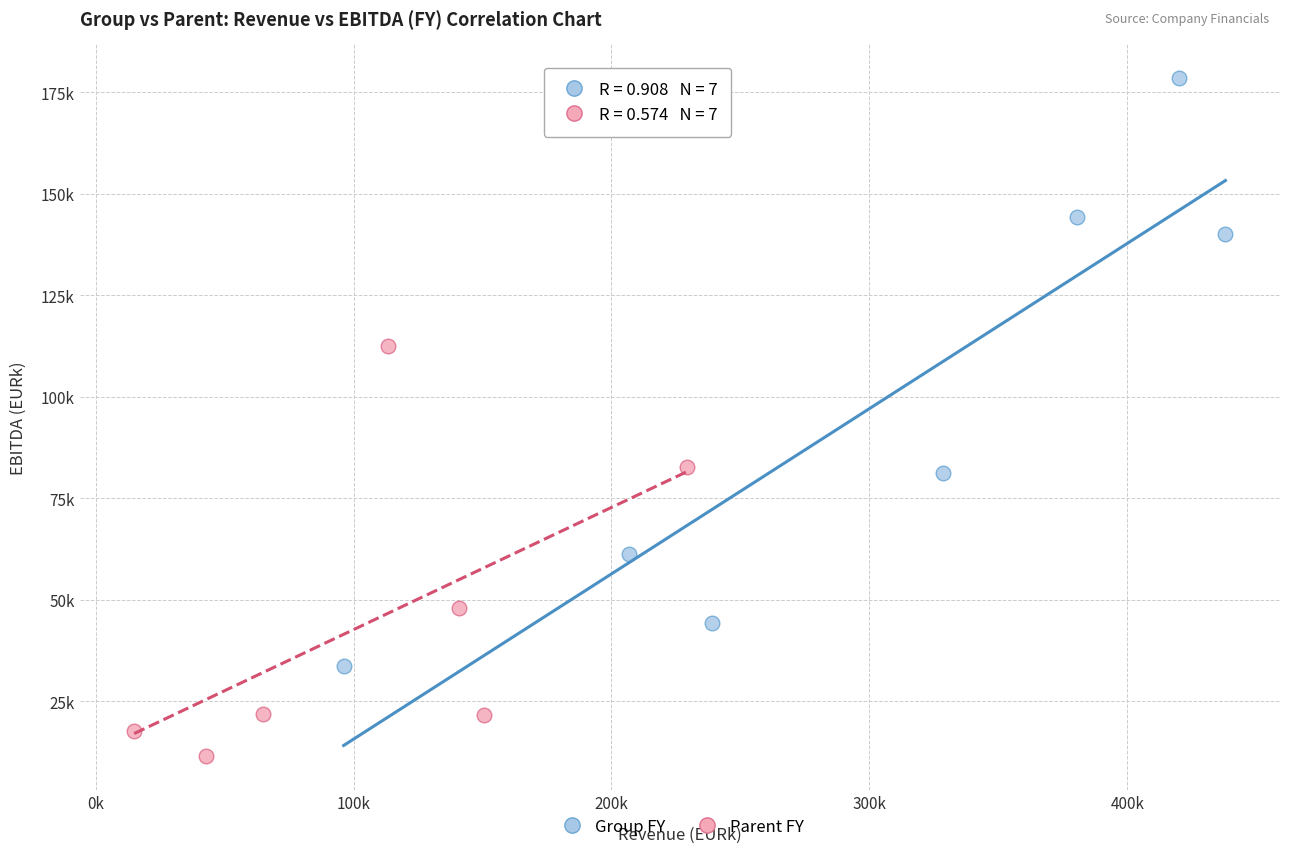

Which series reaches the minimum Y coordinate?

Parent FY